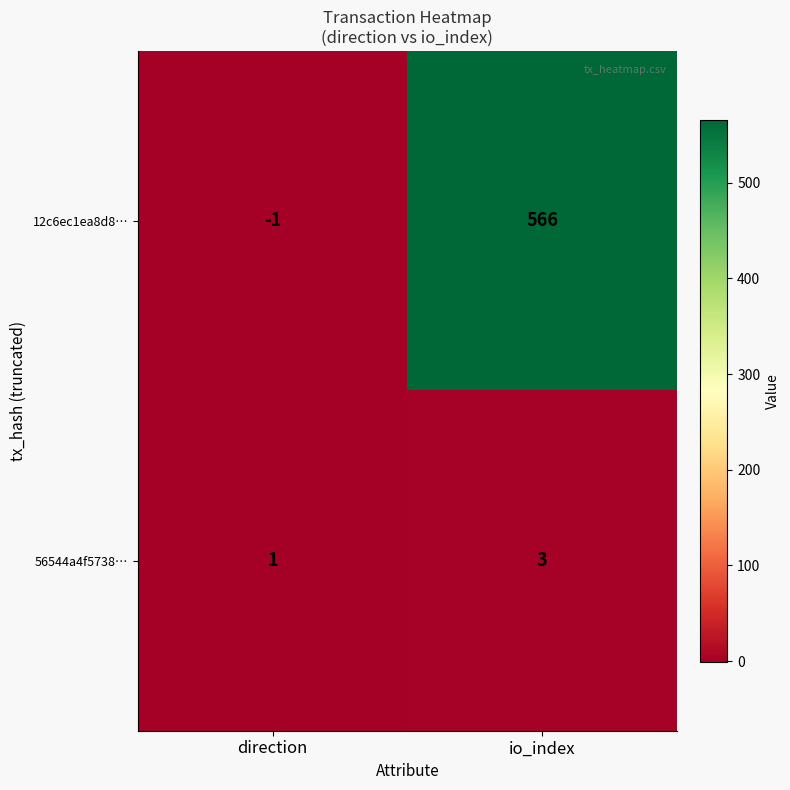

True or false: 12c6ec1ea8d8… has a value of 279 at io_index.

False